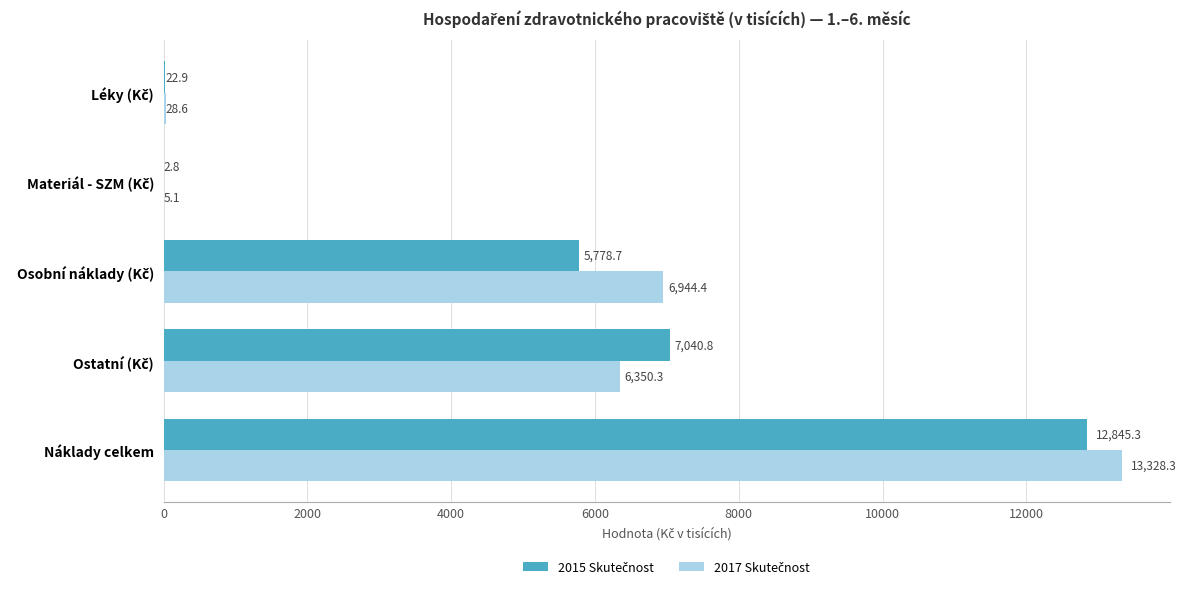

How many data points in 2017 Skutečnost are above 6350?

3